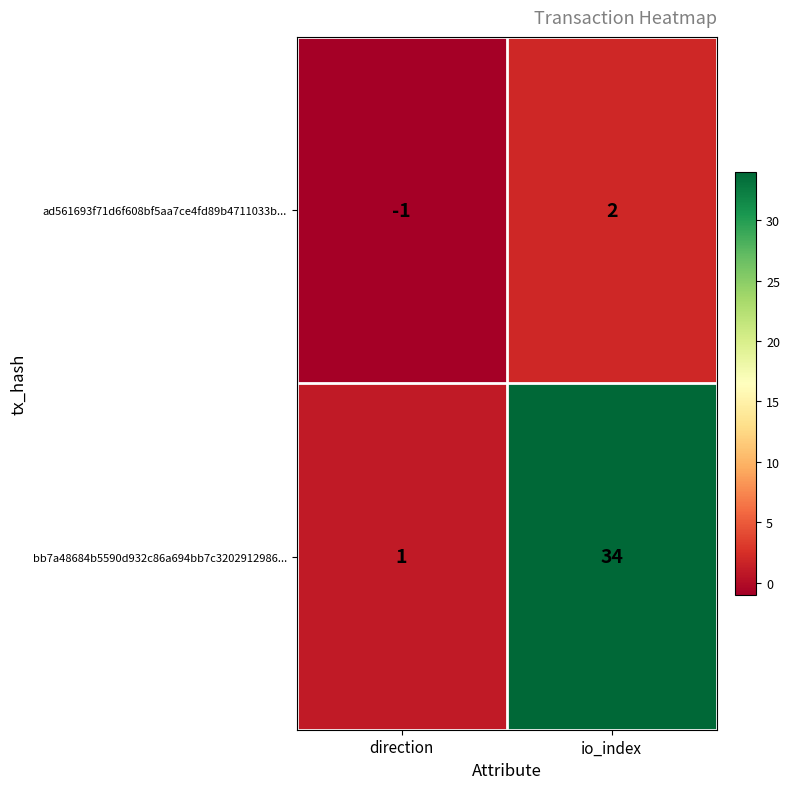

Reading left to right, what are all the values shown in this chart?

ad561693f71d6f608bf5aa7ce4fd89b4711033b...: -1	2
bb7a48684b5590d932c86a694bb7c3202912986...: 1	34